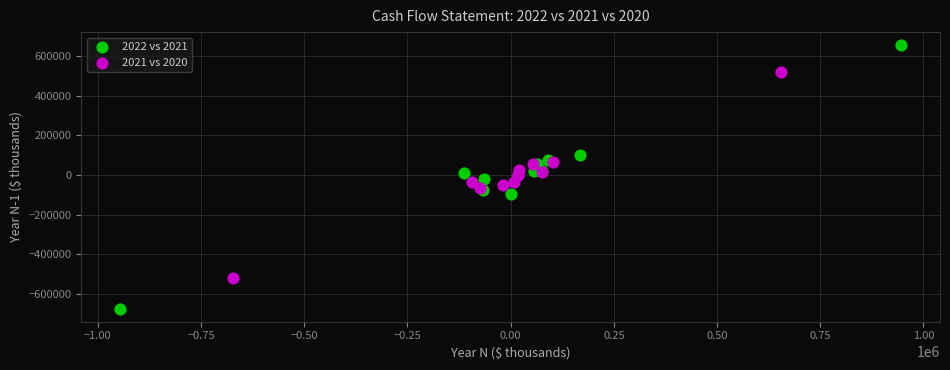

Which series contains the highest Y value?

2022 vs 2021